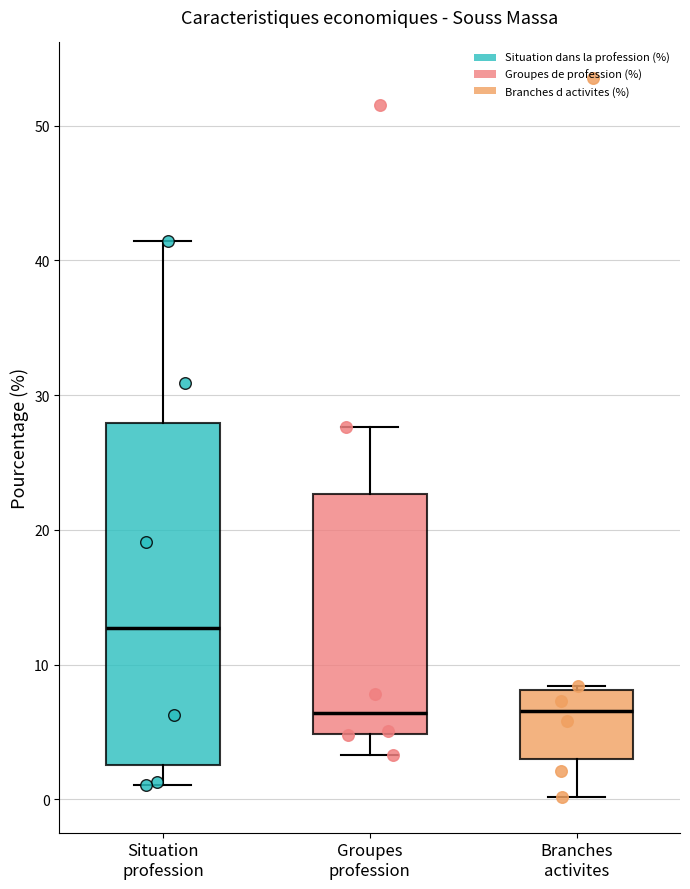

Where does the lower whisker of the box for Groupes profession end on the y-axis? The values are not printed on the chart, so give them approximately, as read against the axis.

3